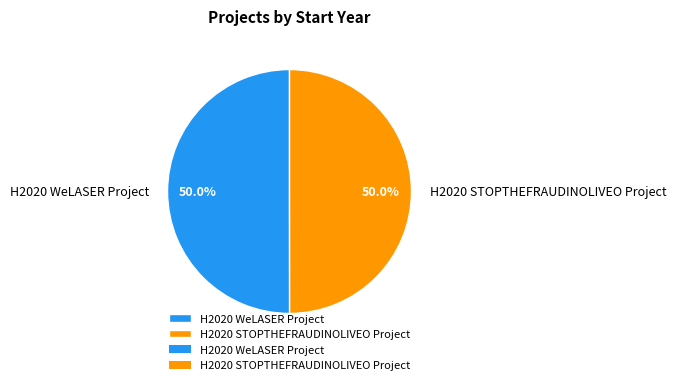

What is the total percentage of H2020 STOPTHEFRAUDINOLIVEO Project and H2020 WeLASER Project?

100.0%